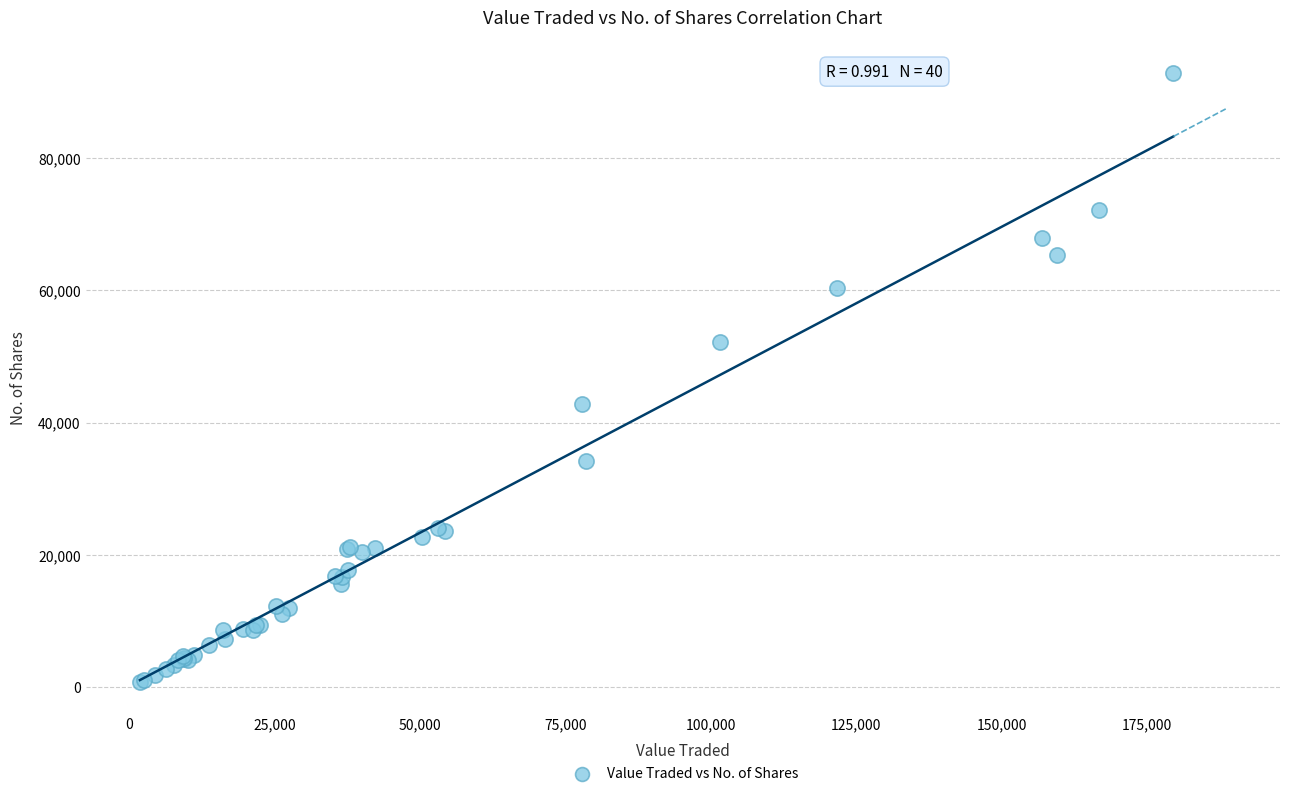

What Y value in the scatter plot is closest to 46804?

42920